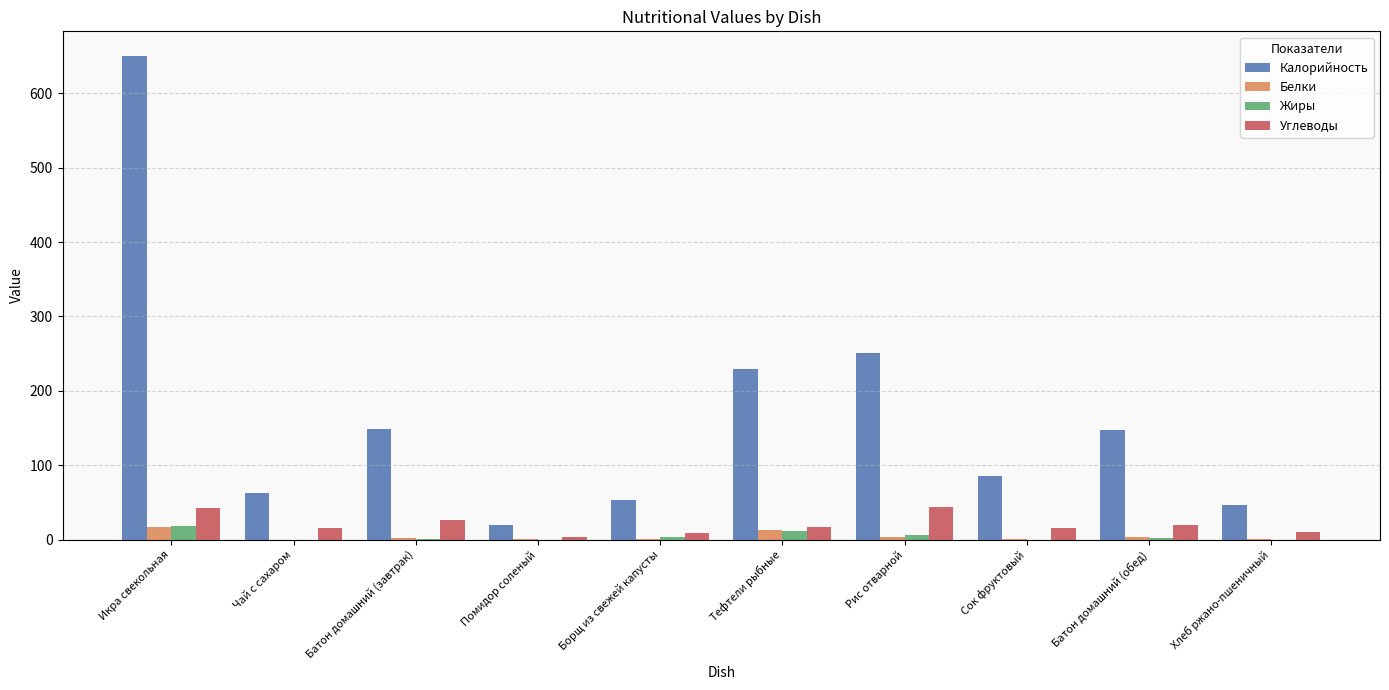

What is the maximum value for Углеводы?

44